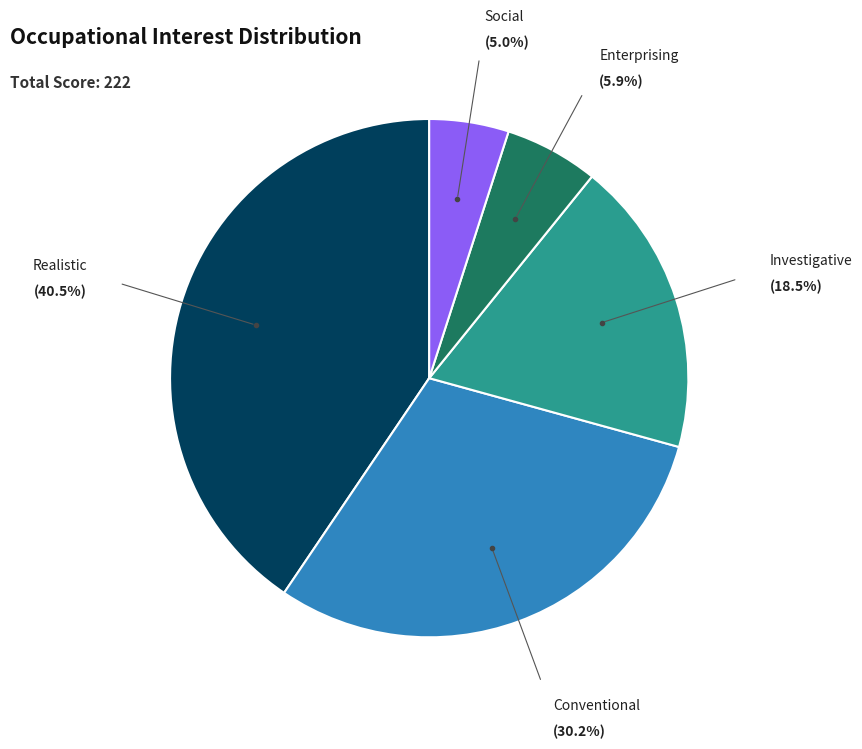

How many slices are in this pie chart?

5